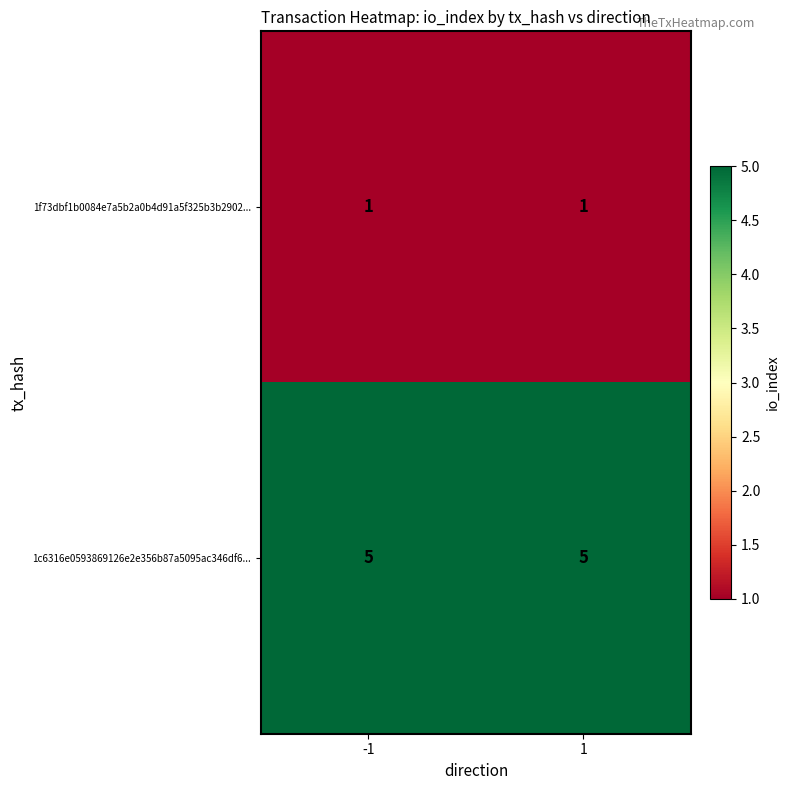

Reading right to left, list all the values displayed in this chart.

1f73dbf1b0084e7a5b2a0b4d91a5f325b3b2902...: 1	1
1c6316e0593869126e2e356b87a5095ac346df6...: 5	5